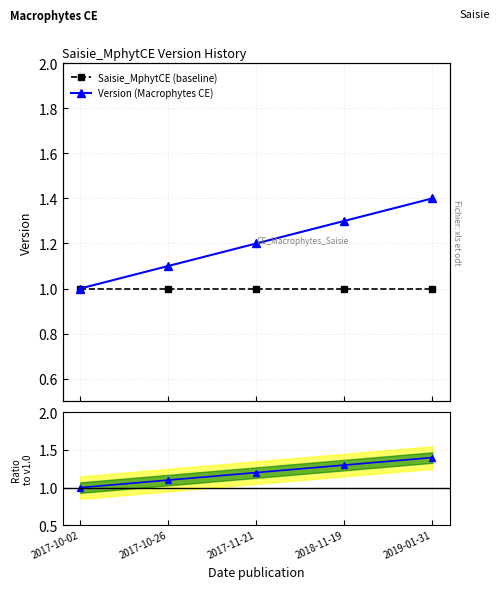

What position from the left is 2018-11-19?

4